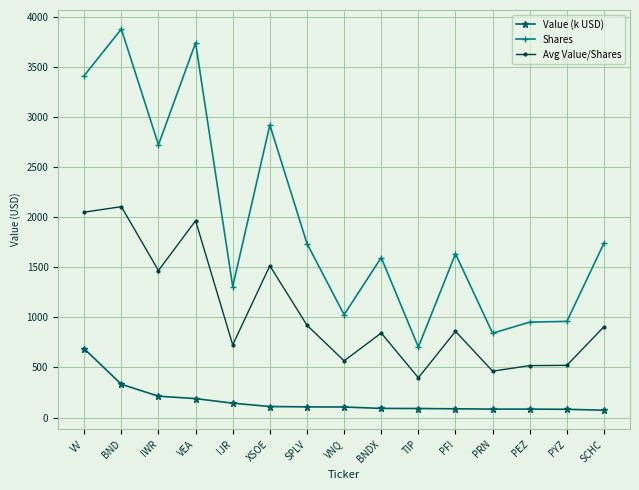

The value of Value (k USD) at BND is 332.0. True or false?

True